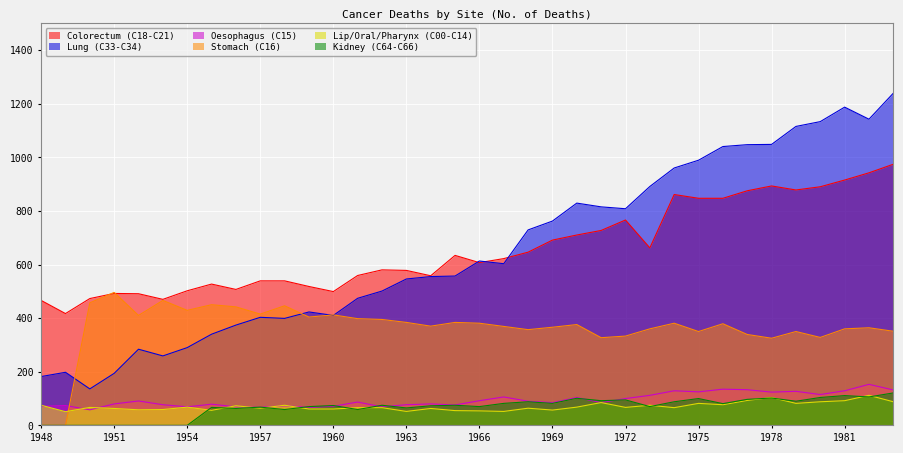

Between which two adjacent categories do Lung (C33-C34) and Colorectum (C18-C21) first intersect?

1965 and 1966